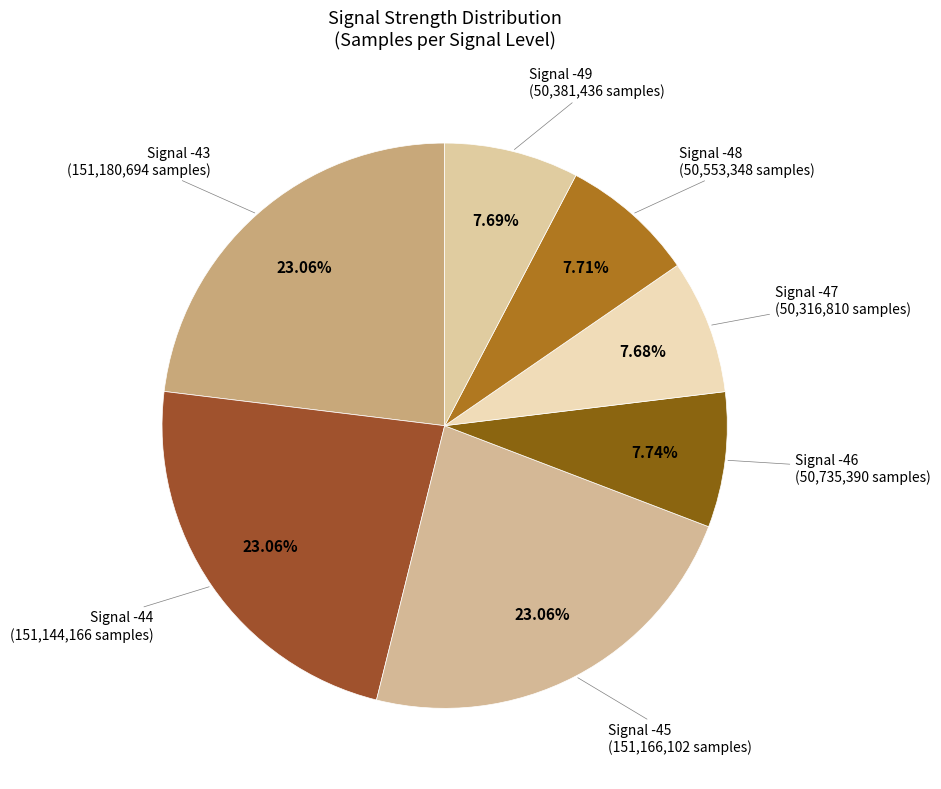

To the nearest percent, what portion does Signal -44 represent?

23%